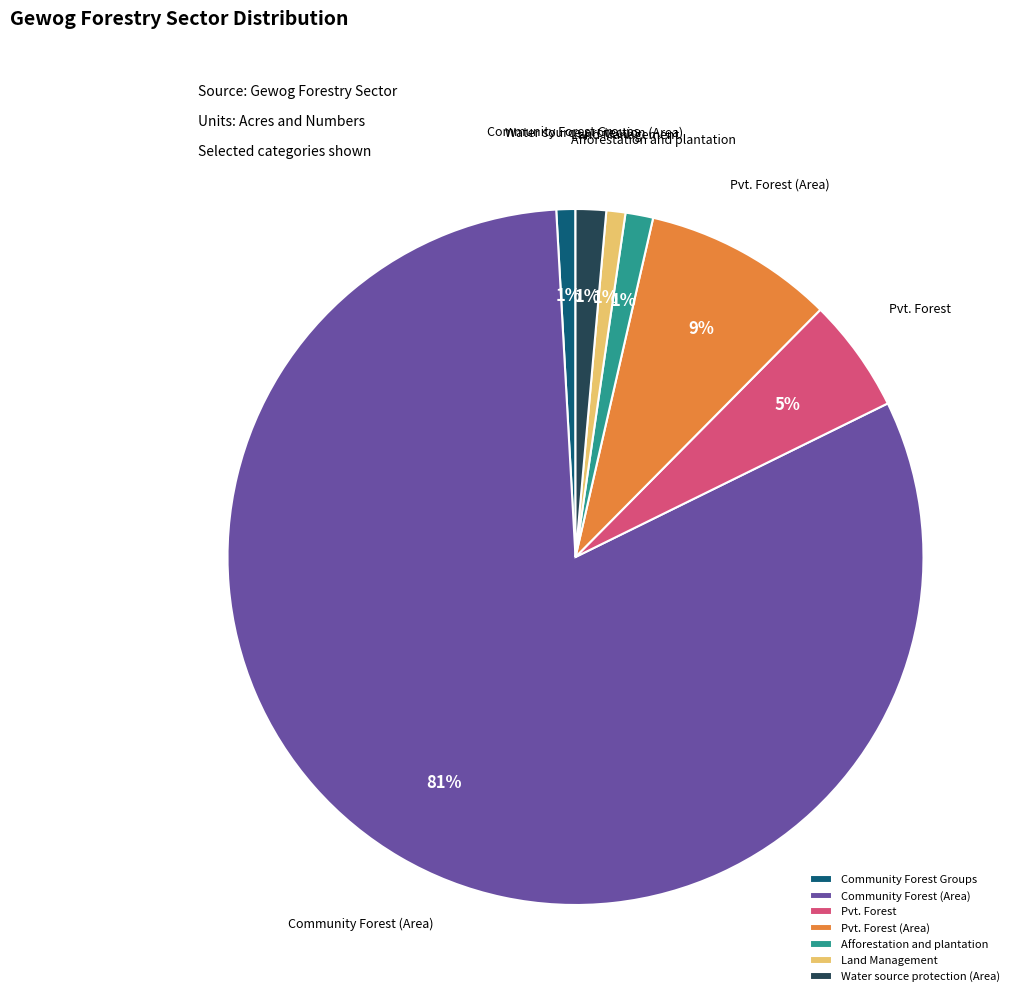

Is there a majority slice in this chart?

Yes